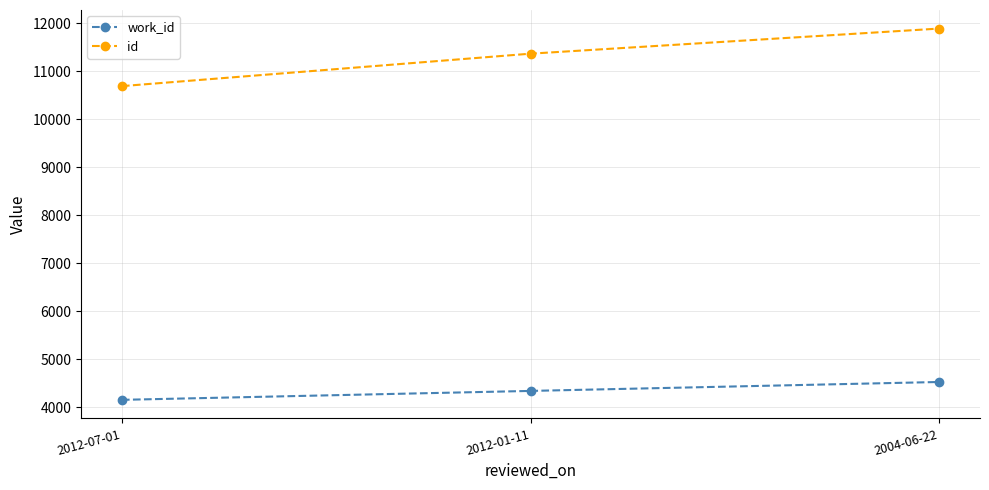

How many series are shown in this chart?

2